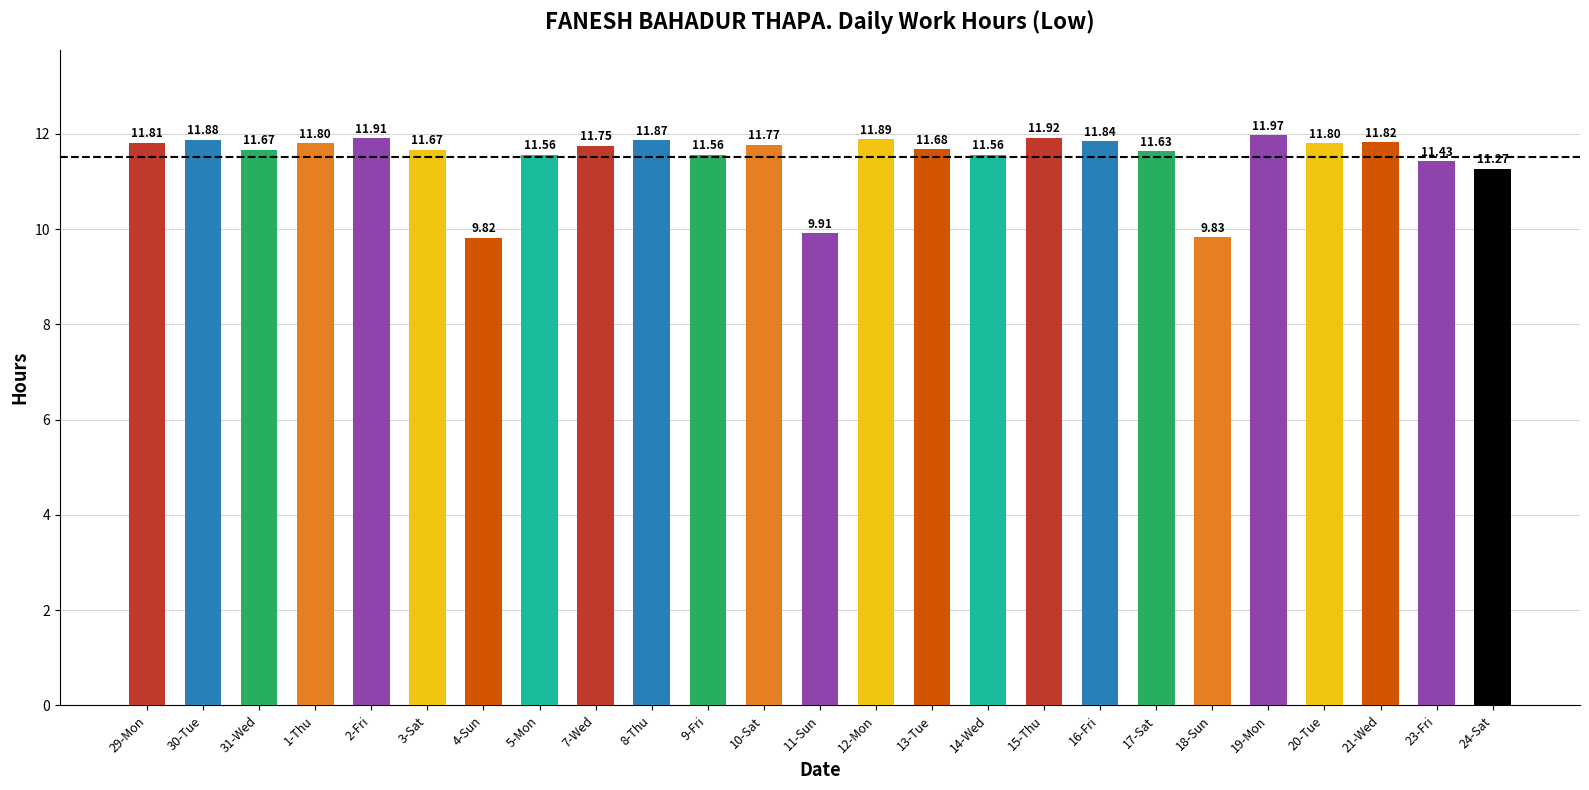

Between 23-Fri and 4-Sun, which is larger?

23-Fri